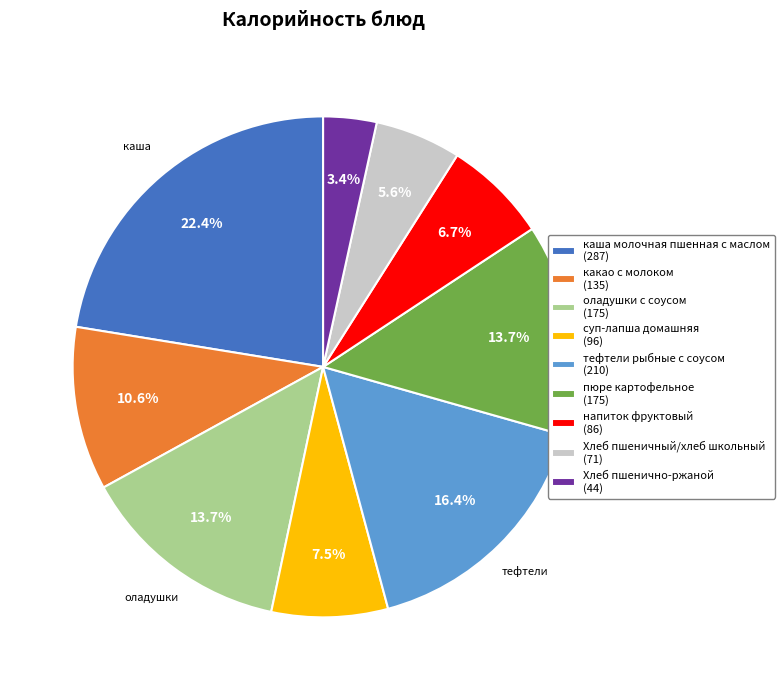

What is the ratio of the value at тефтели рыбные с соусом (210) to the value at Хлеб пшенично-ржаной (44)?

4.8